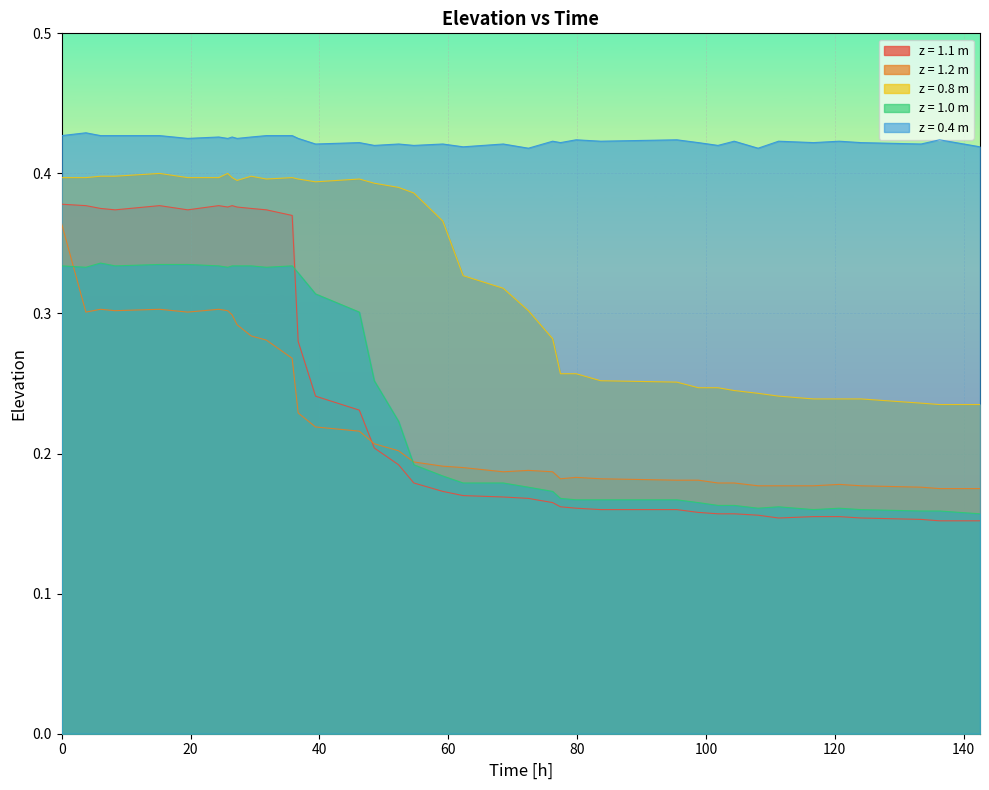

The z = 0.8 m series shows 0.3 at 25.774529719999997. True or false?

False